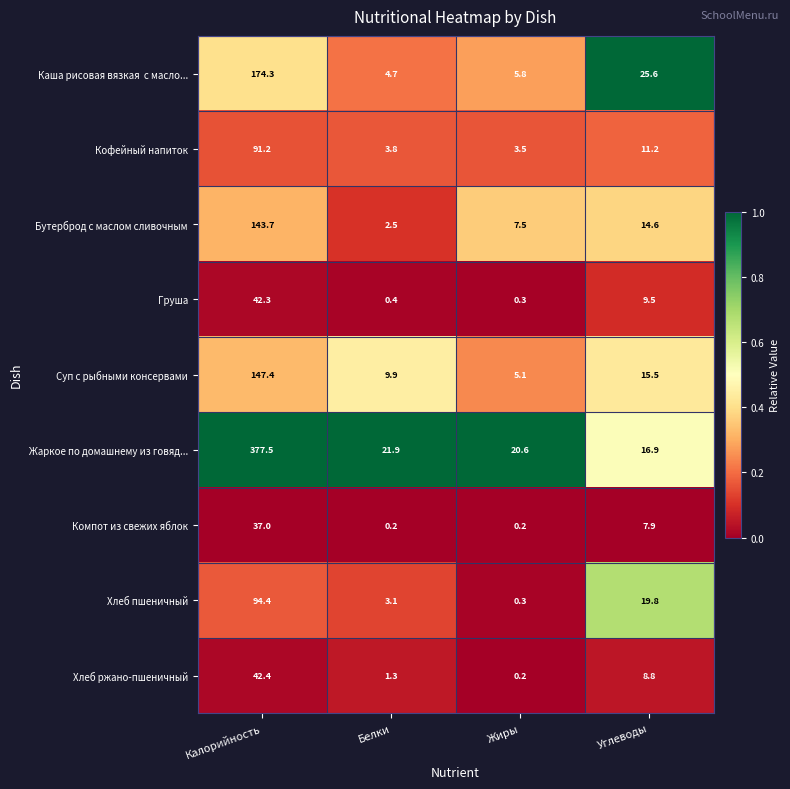

Which label corresponds to the largest value in the chart?

Калорийность